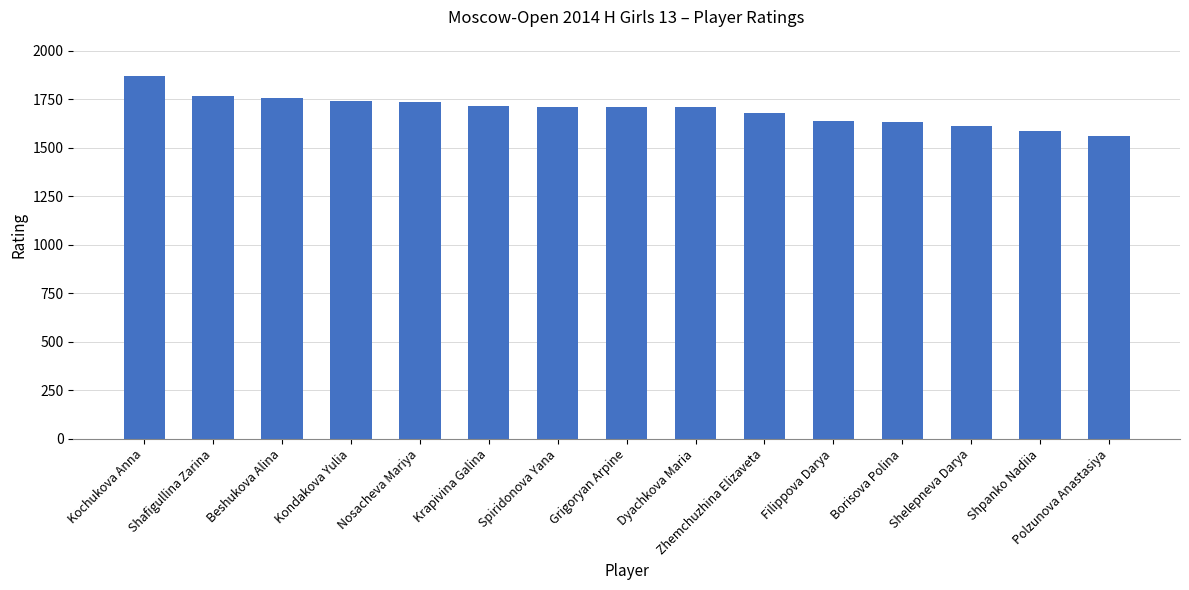

Between Borisova Polina and Zhemchuzhina Elizaveta, which is larger?

Zhemchuzhina Elizaveta